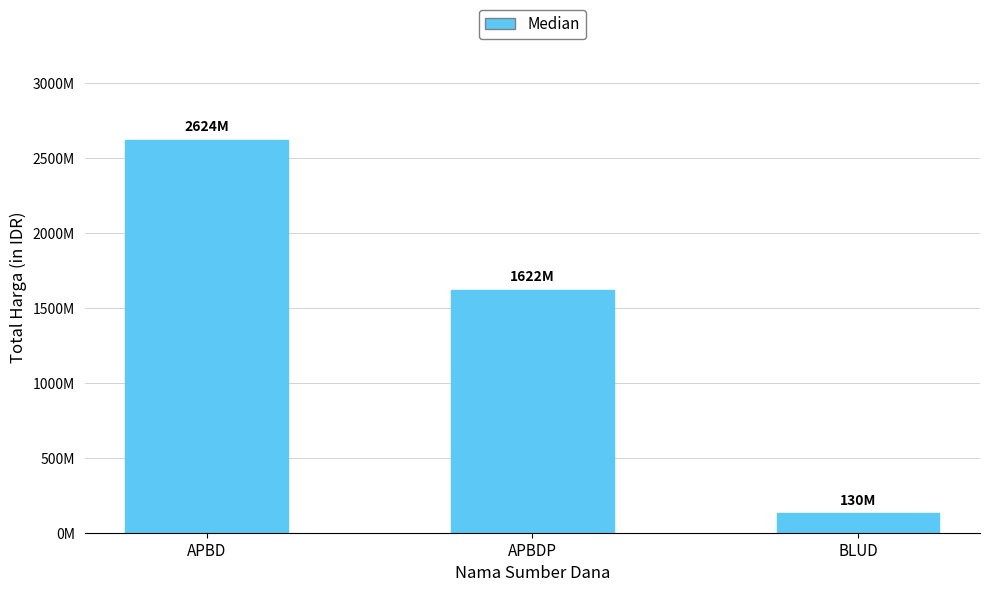

What is the difference between the maximum and minimum values?

2493995025